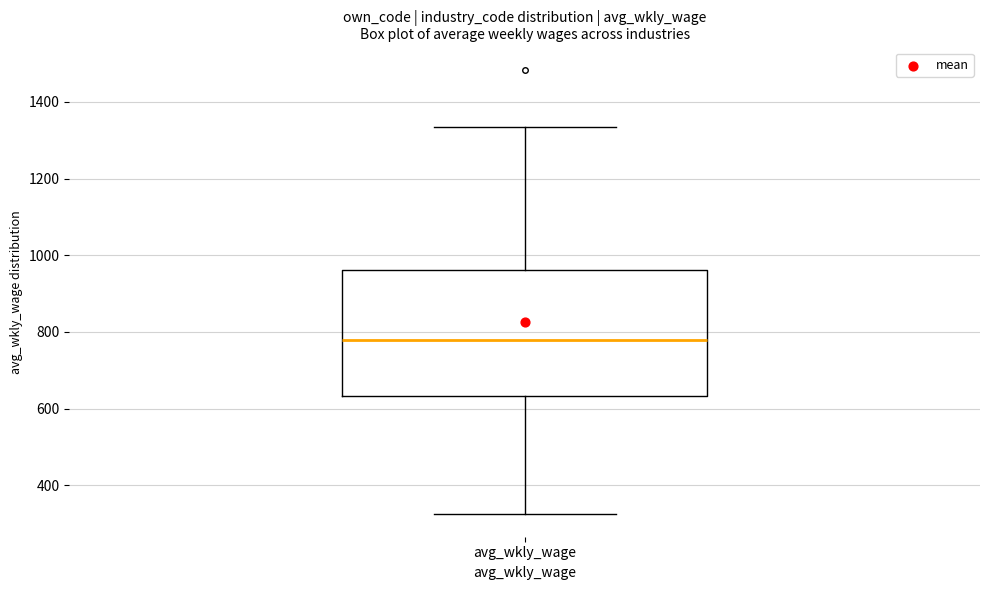

Where does the upper whisker of the box for avg_wkly_wage end on the y-axis? The values are not printed on the chart, so give them approximately, as read against the axis.

1340